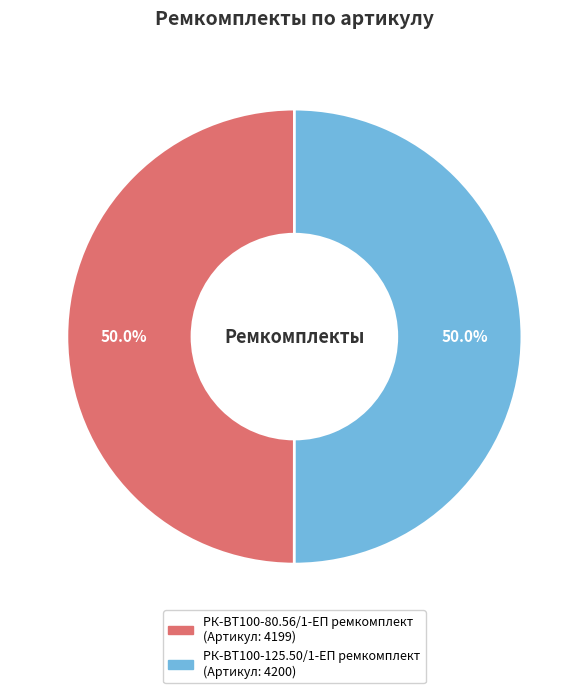

To the nearest percent, what is the combined percentage of РК-ВТ100-125.50/1-ЕП ремкомплект and РК-ВТ100-80.56/1-ЕП ремкомплект?

100%